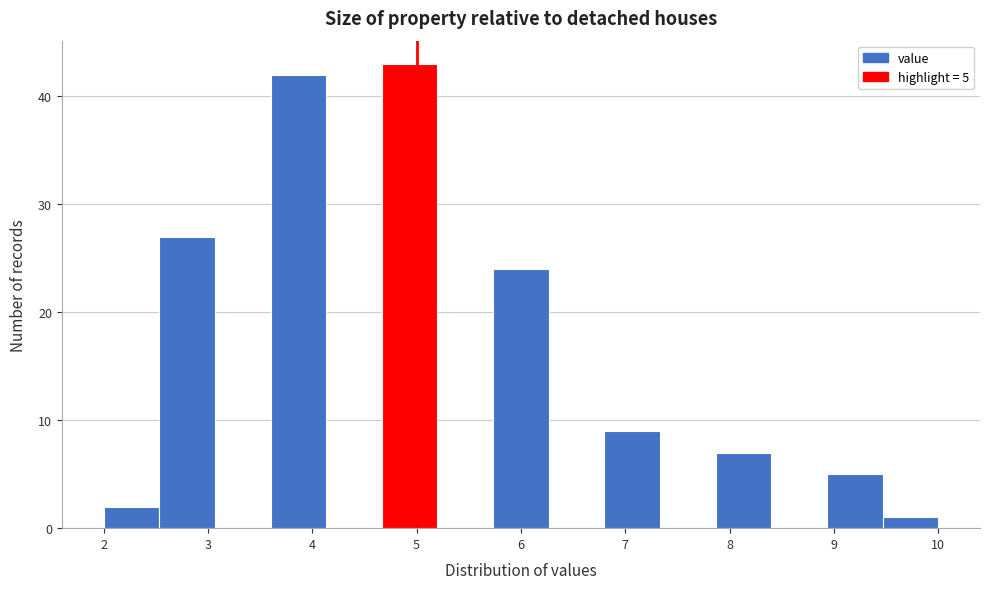

Which range on the x-axis has the tallest bar?

4.7 to 5.2